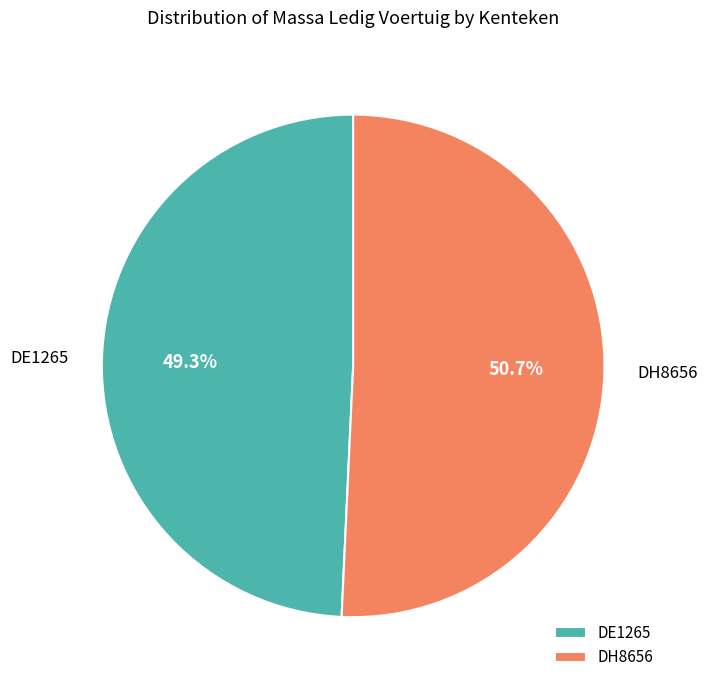

Which category has the biggest portion of the pie?

DH8656